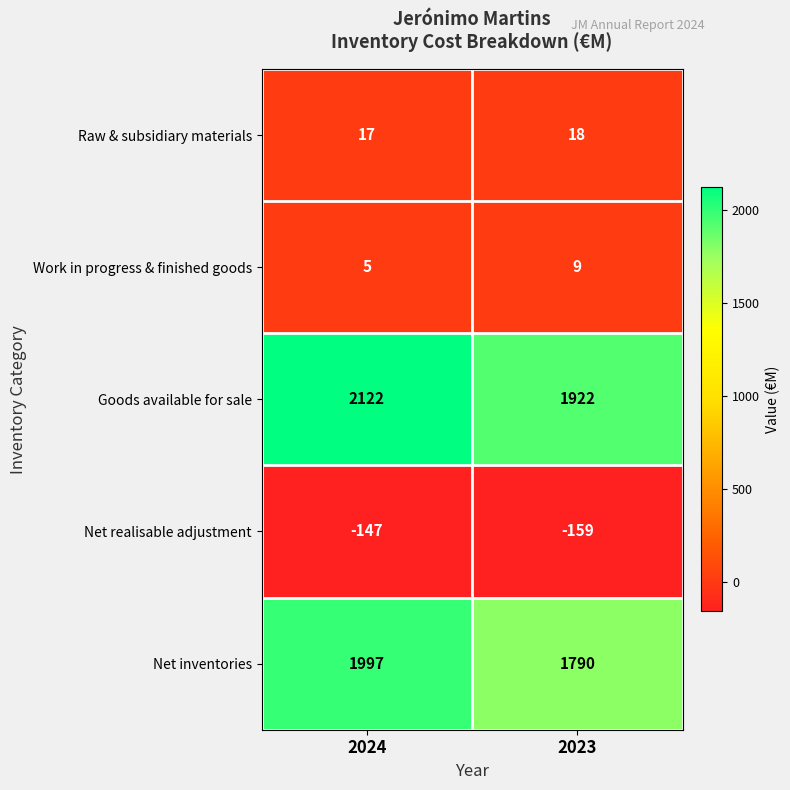

Reading right to left, list all the values displayed in this chart.

Raw & subsidiary materials: 18	17
Work in progress & finished goods: 9	5
Goods available for sale: 1922	2122
Net realisable adjustment: -159	-147
Net inventories: 1790	1997